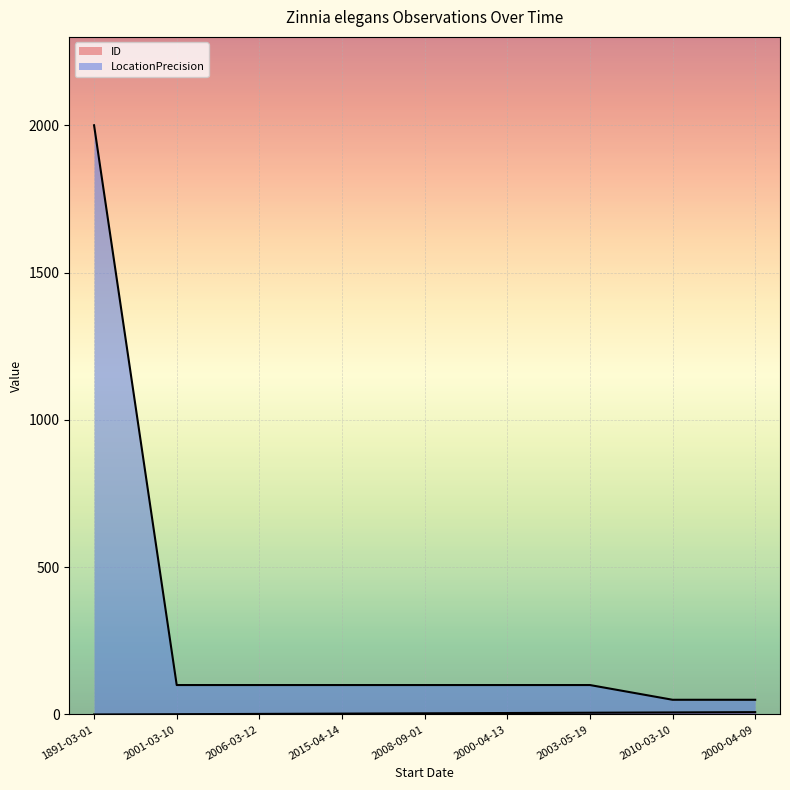

What is the difference between the ID values at 2001-03-10 and 1891-03-01?

1